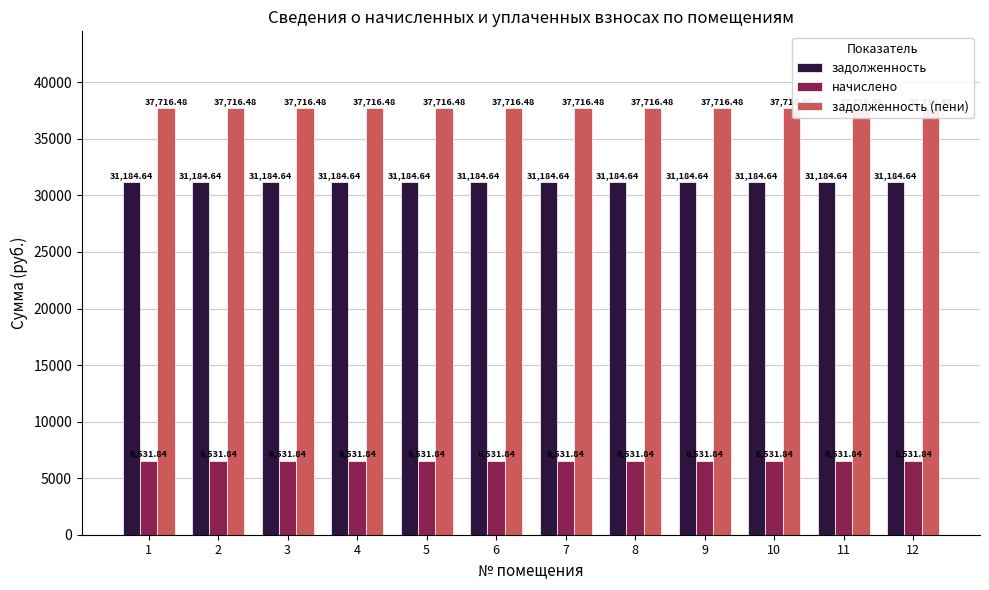

How many bars are there in total?

36